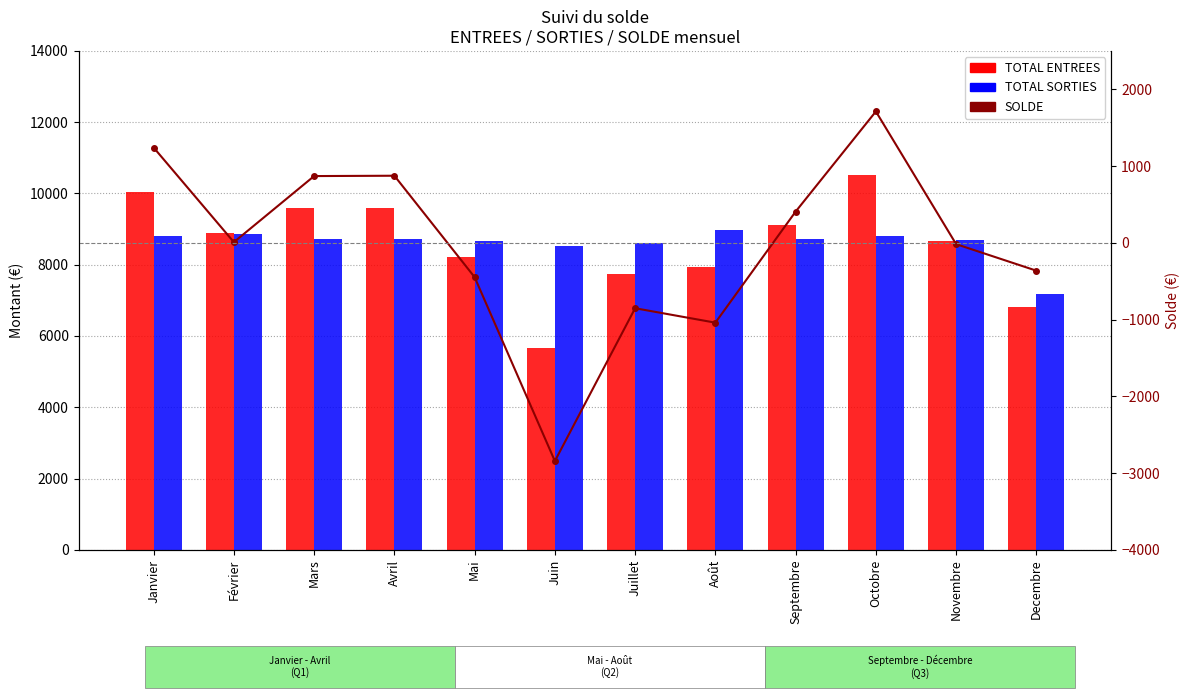

Rank the categories by TOTAL SORTIES value from lowest to highest.

Decembre, Juin, Juillet, Mai, Novembre, Avril, Mars, Septembre, Octobre, Janvier, Février, Août